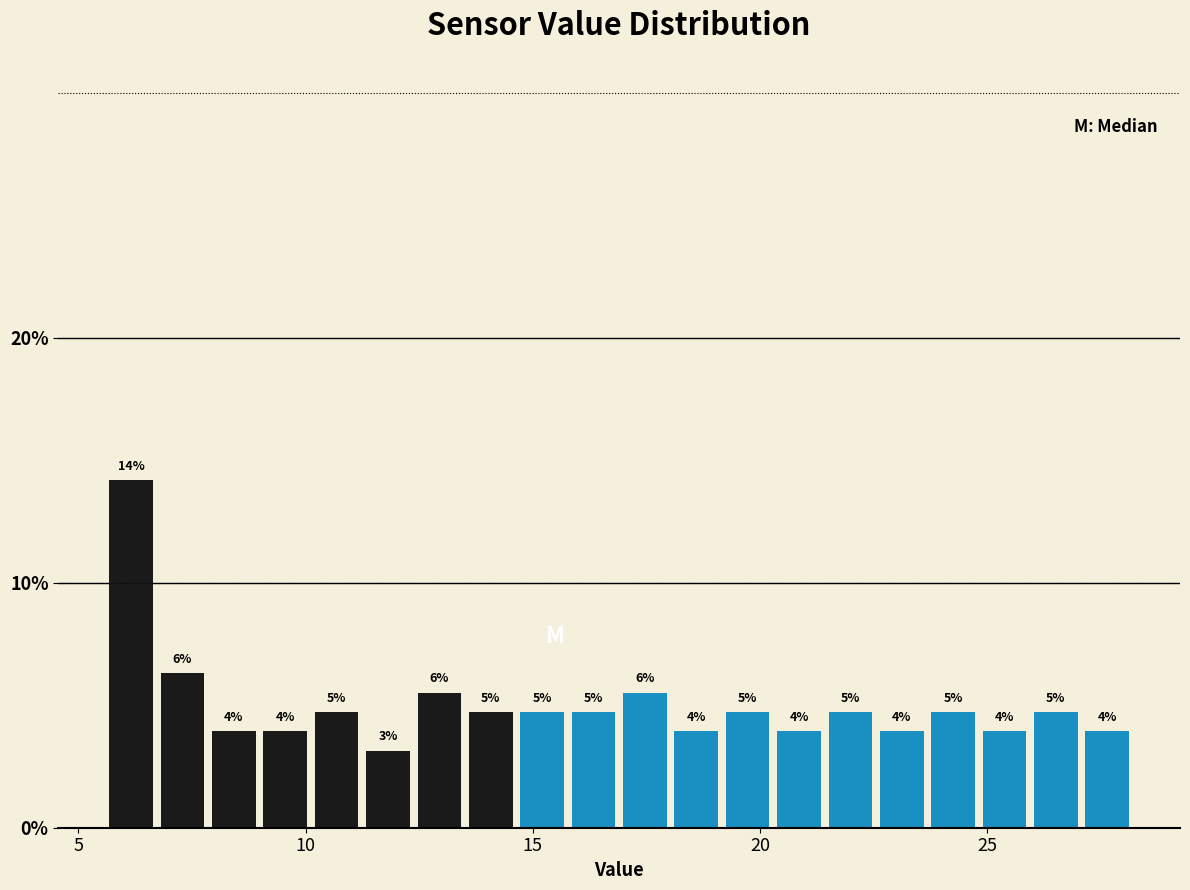

Read against the x-axis, roughly where is the centre of the tallest bar?

6.0